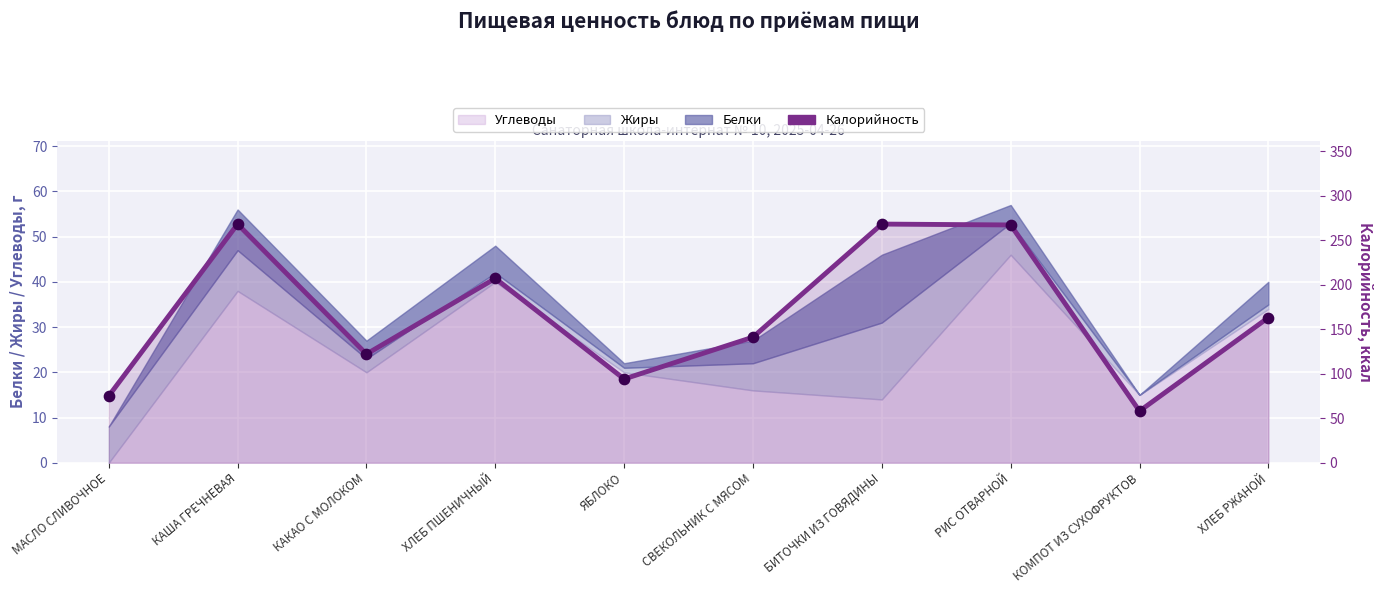

What is the ratio of the value at БИТОЧКИ ИЗ ГОВЯДИНЫ to the value at СВЕКОЛЬНИК С МЯСОМ?

1.9